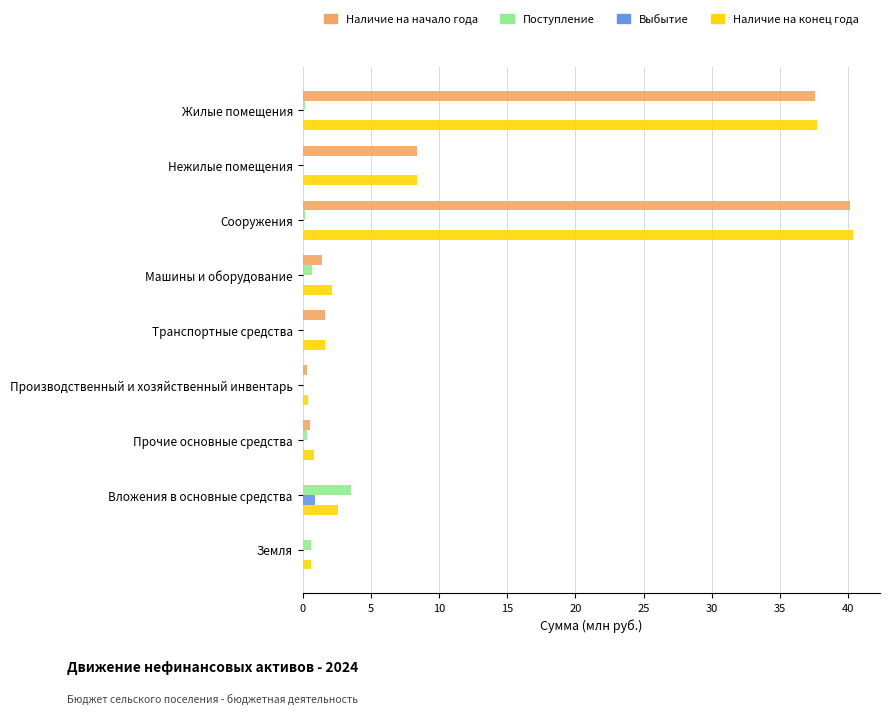

The value of Наличие на начало года at Нежилые помещения is 5.4. True or false?

False